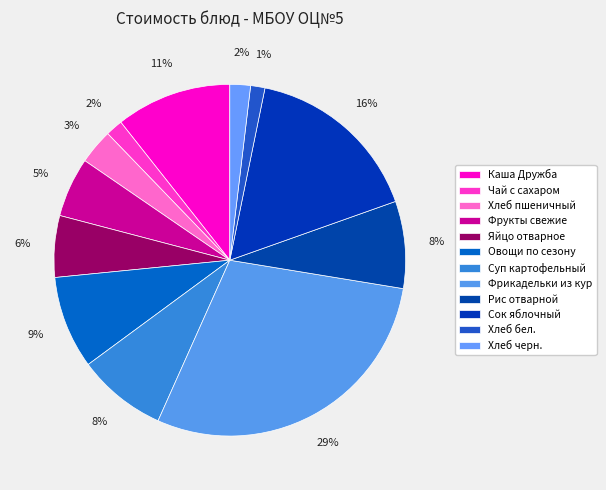

To the nearest percent, what is the difference between the largest and smallest slice percentages?

28%